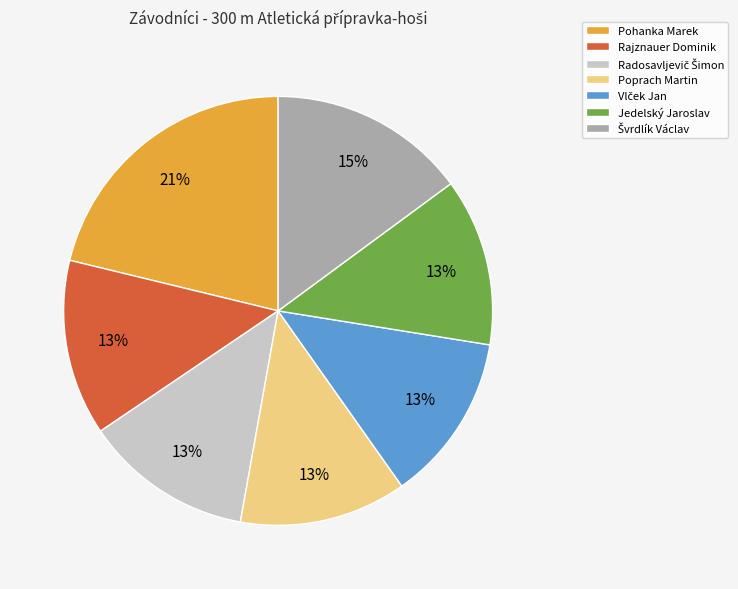

Which category has the biggest portion of the pie?

Pohanka Marek